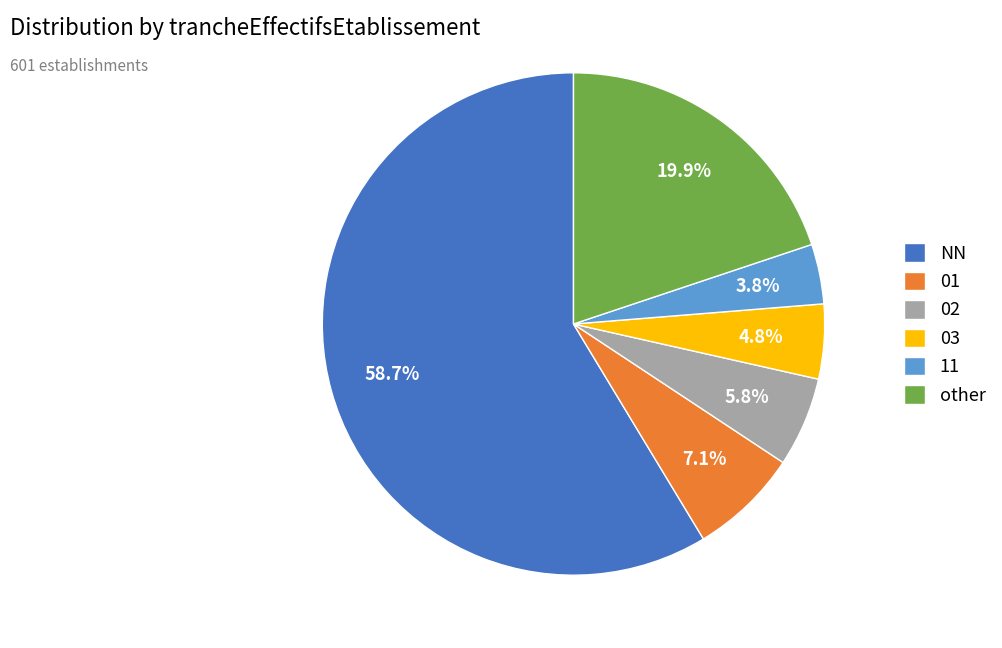

Is there any slice that represents more than half of the pie?

Yes